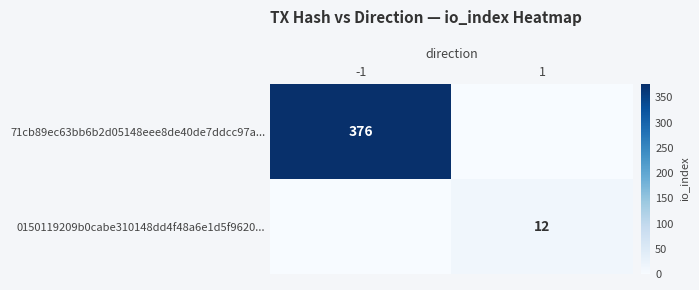

The 71cb89ec63bb6b2d05148eee8de40de7ddcc97a... series shows 376 at -1. True or false?

True